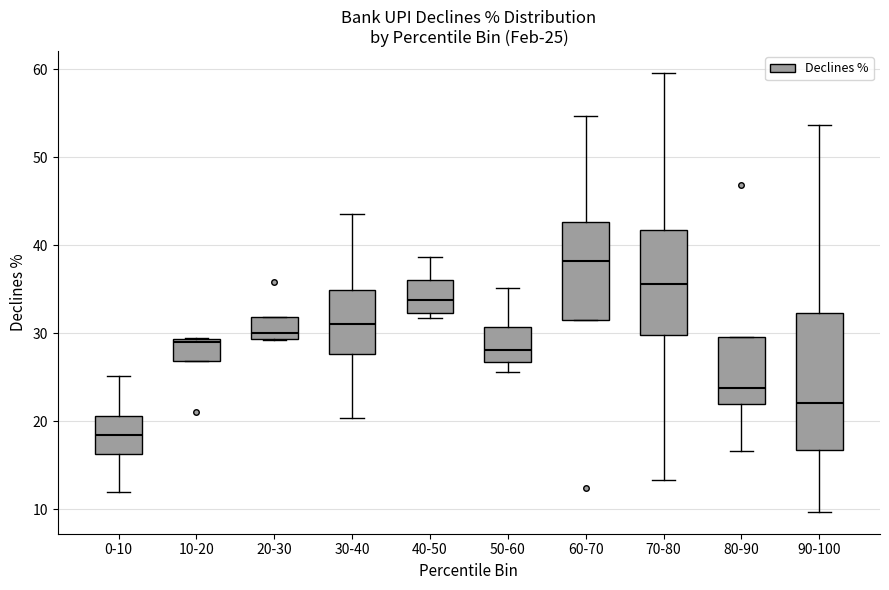

Which box's median line is the highest?

60-70